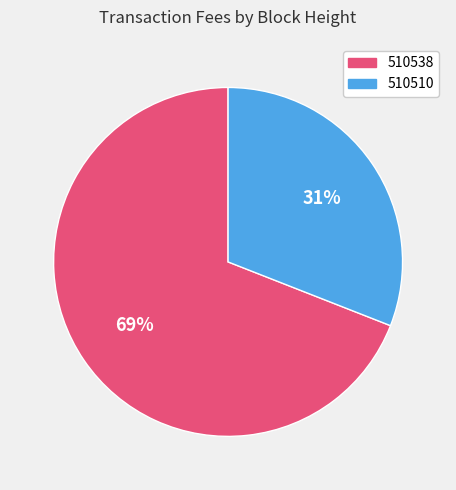

Is there a majority slice in this chart?

Yes